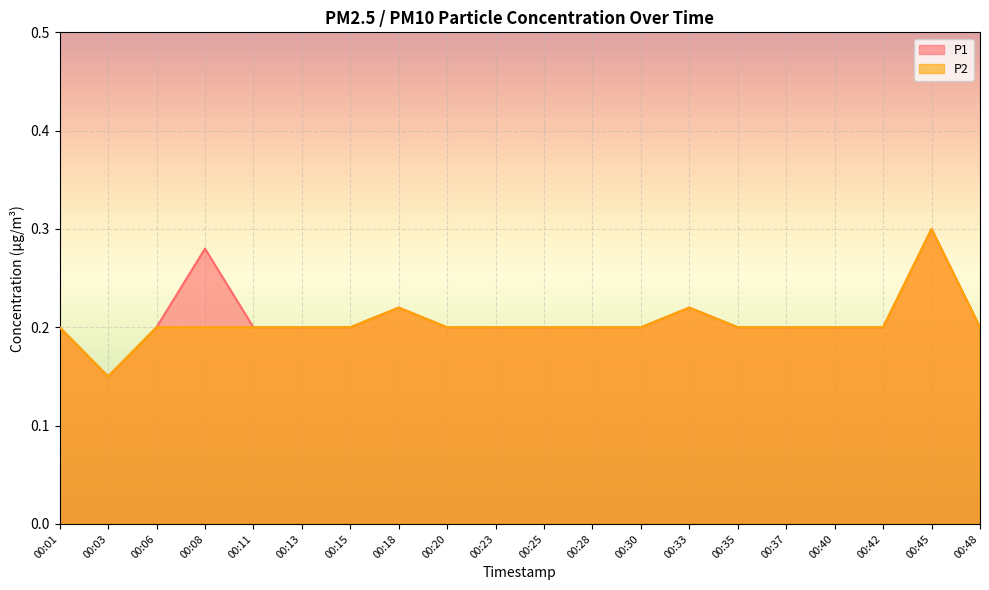

Which has a higher value, 00:30 or 00:33?

00:33